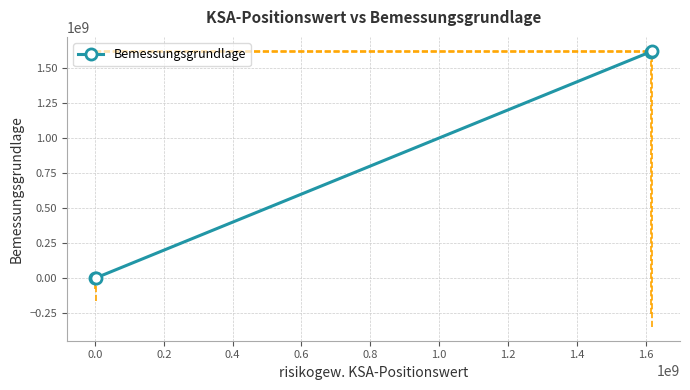

How many categories are shown in the chart?

4